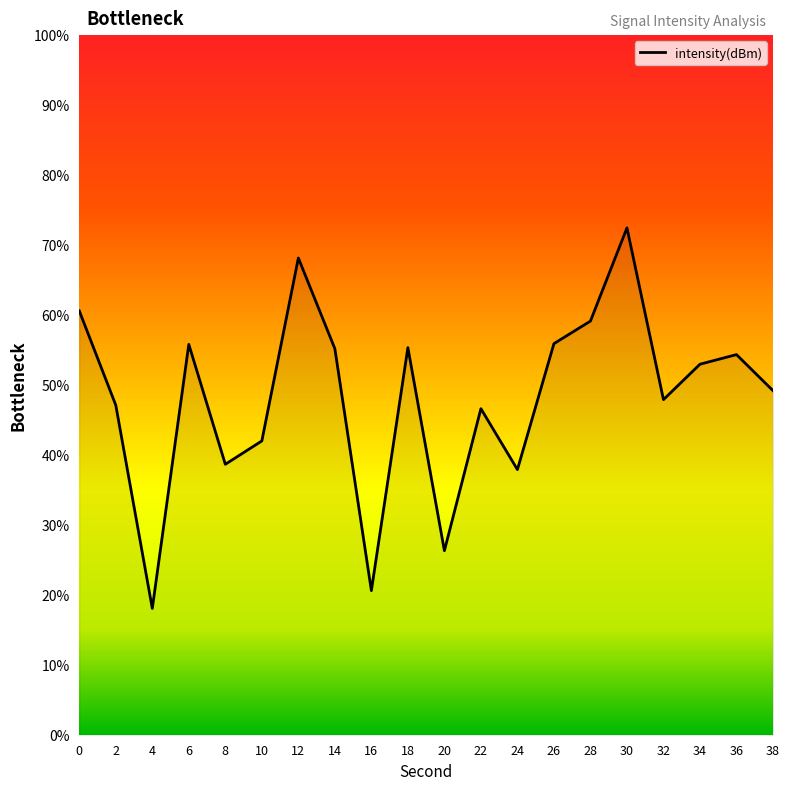

At which category does the chart reach its peak across all series?

30